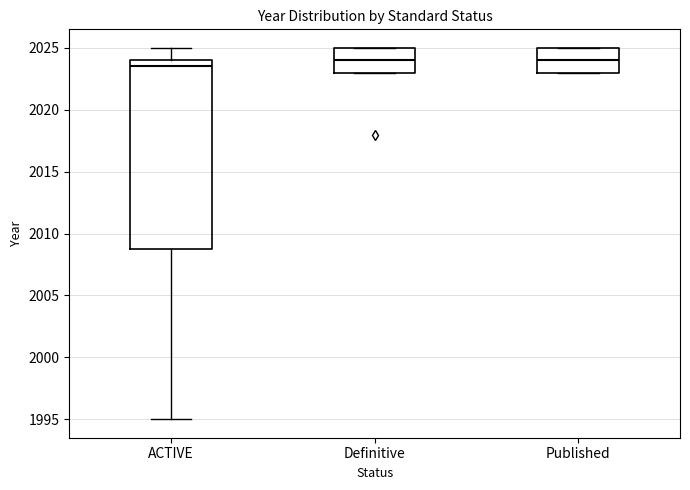

Reading left to right, transcribe this box plot: for each box, give where its median line is, the range the box spans, and where its two whiskers end, as read against the y-axis. The values are not printed on the chart, so give them approximately, as read against the axis.

ACTIVE: median 2023.5, box 2009.0 to 2024.0, whiskers 1995.0 to 2025.0
Definitive: median 2024.0, box 2023.0 to 2025.0, whiskers 2023.0 to 2025.0
Published: median 2024.0, box 2023.0 to 2025.0, whiskers 2023.0 to 2025.0